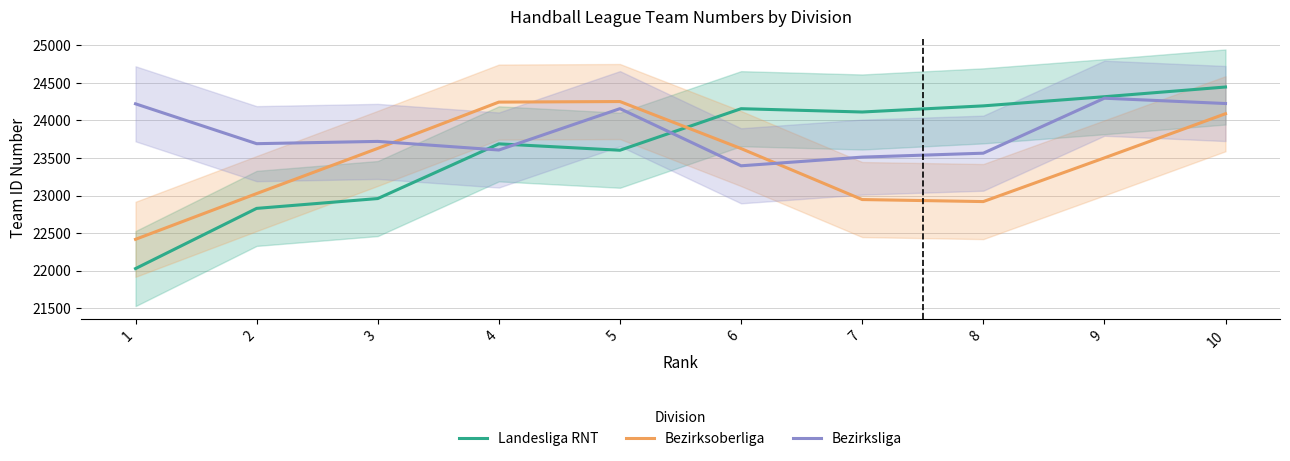

Between which two adjacent categories do Bezirksliga and Landesliga RNT first intersect?

3 and 4